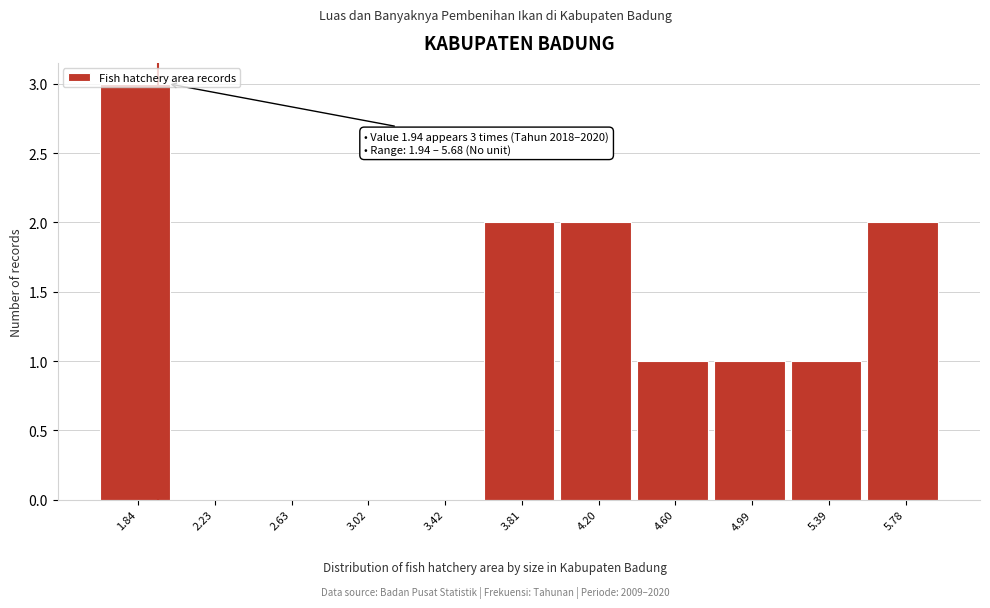

Over which range of the x-axis is the bar tallest?

1.65 to 2.05